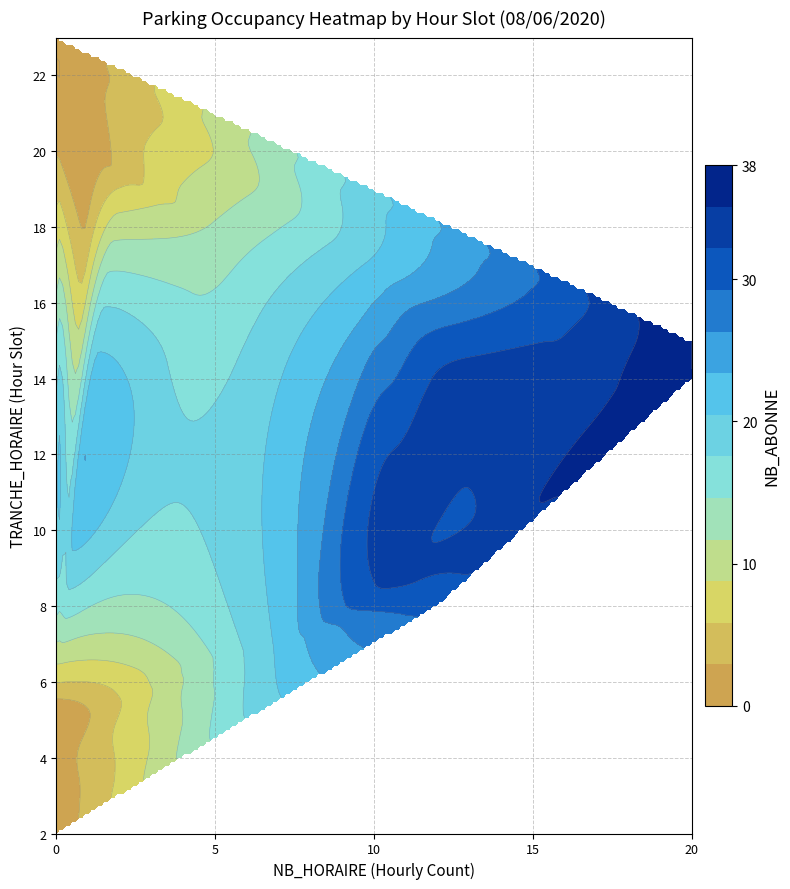

Read the 19 value at NB_HORAIRE.

2